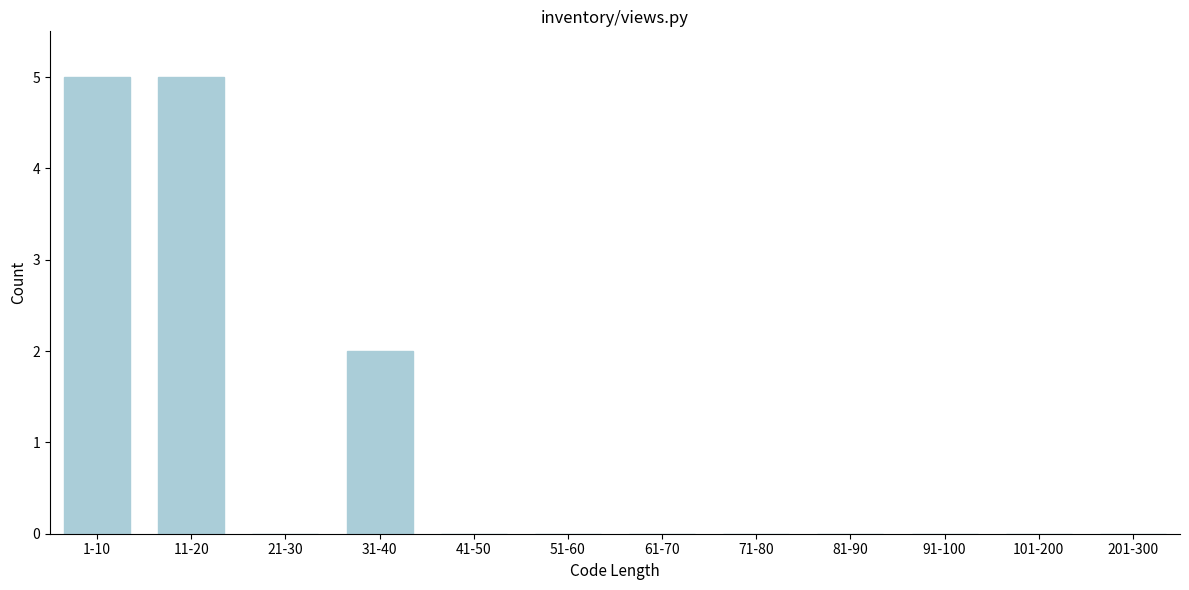

Reading left to right, transcribe all the data shown in this chart.

1-10=5	11-20=5	21-30=0	31-40=2	41-50=0	51-60=0	61-70=0	71-80=0	81-90=0	91-100=0	101-200=0	201-300=0